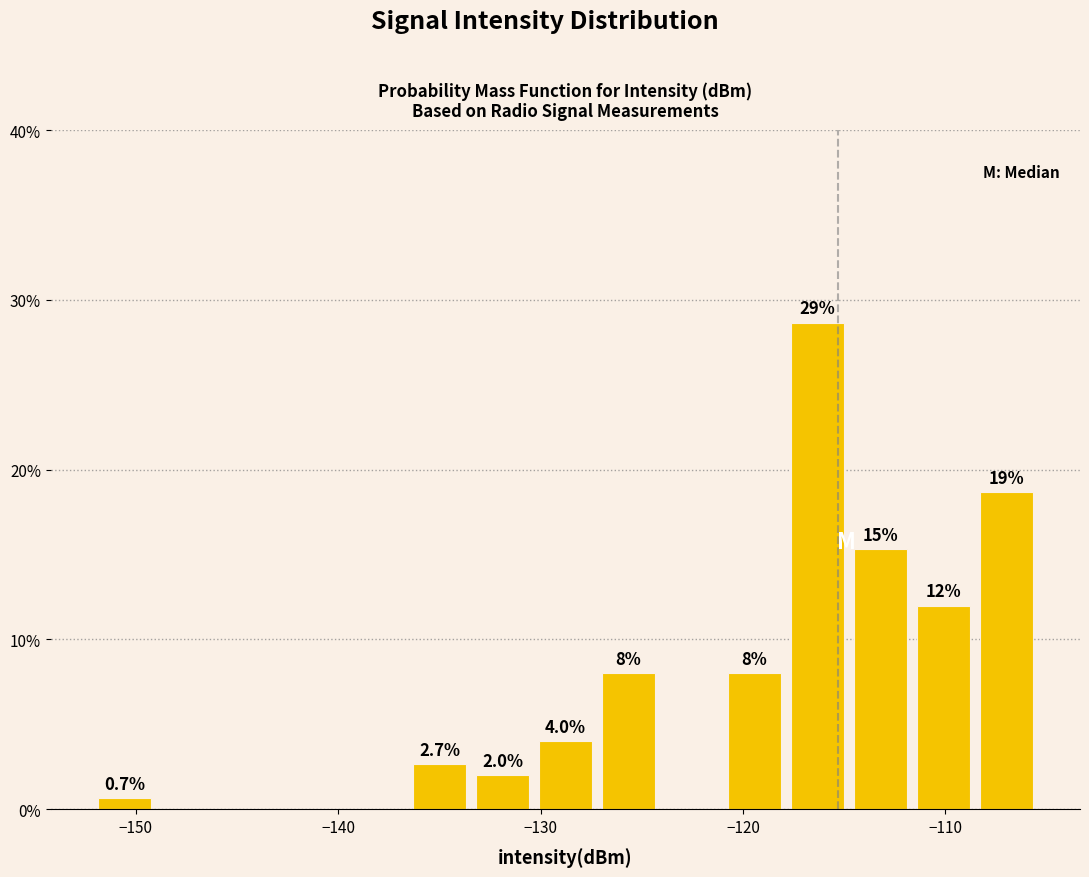

Around what value on the x-axis is the tallest bar? Give the approximate position of its centre, as read against the axis.

-116